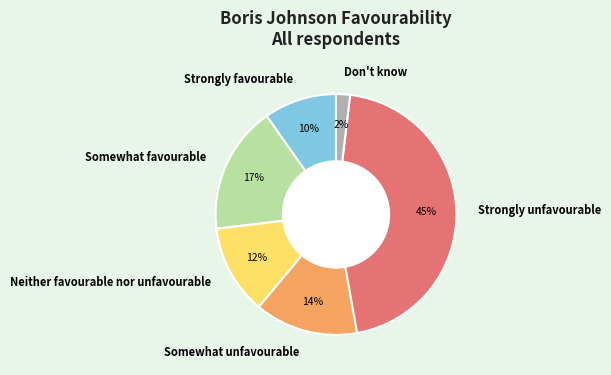

Does any single category account for the majority?

No